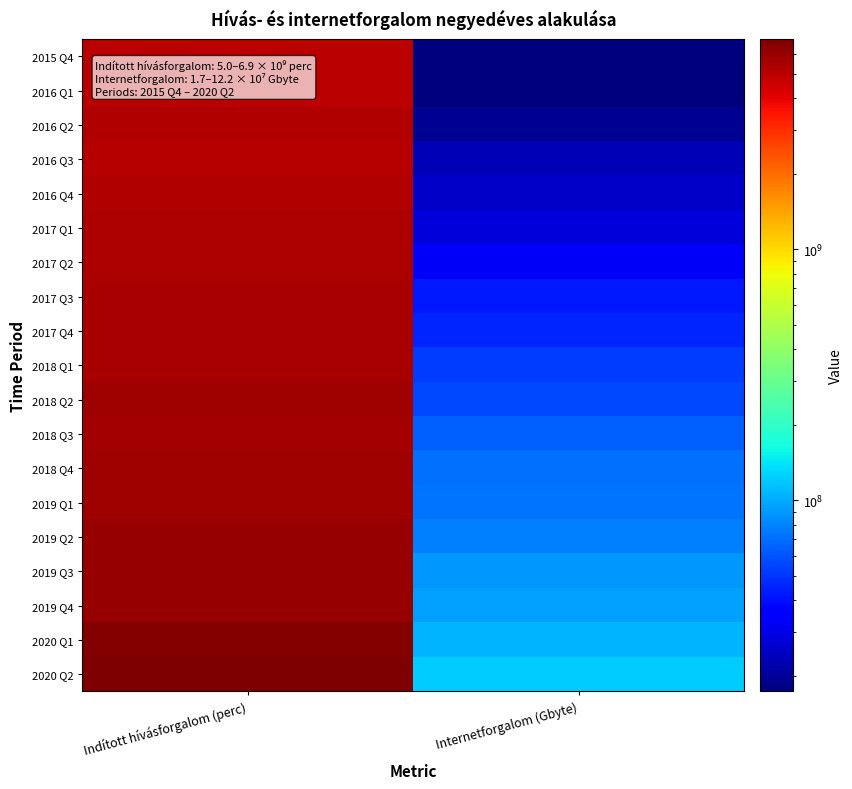

Rank the series at Internetforgalom (Gbyte) from lowest to highest value.

2015 Q4, 2016 Q1, 2016 Q2, 2016 Q3, 2016 Q4, 2017 Q1, 2017 Q2, 2017 Q3, 2017 Q4, 2018 Q1, 2018 Q2, 2018 Q3, 2018 Q4, 2019 Q1, 2019 Q2, 2019 Q3, 2019 Q4, 2020 Q1, 2020 Q2